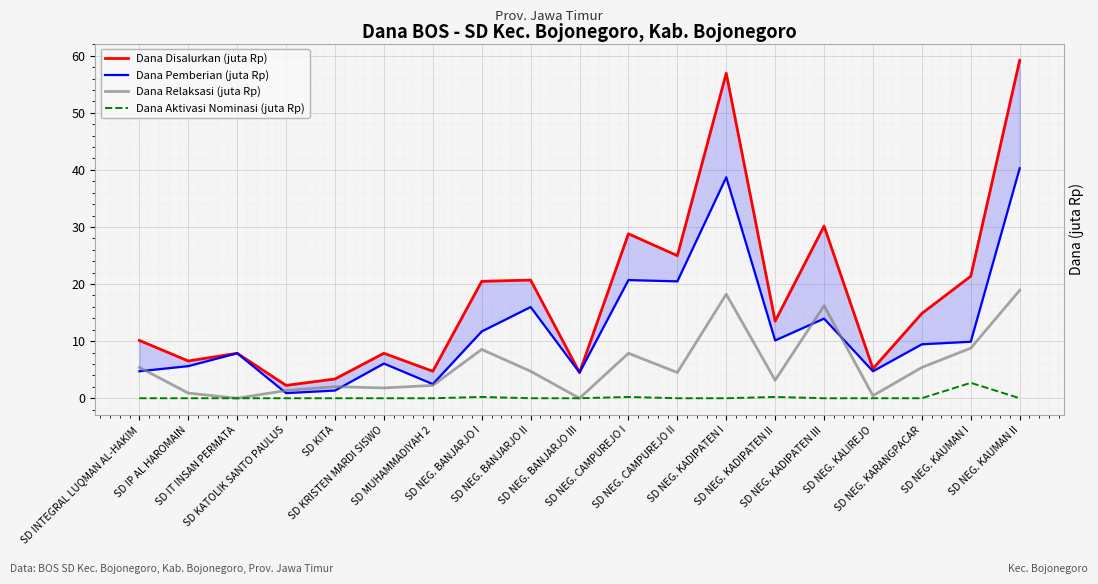

What is the sum of the Siswa Pemberian values at SD NEG. KADIPATEN I and SD NEG. BANJARJO III?

100.0